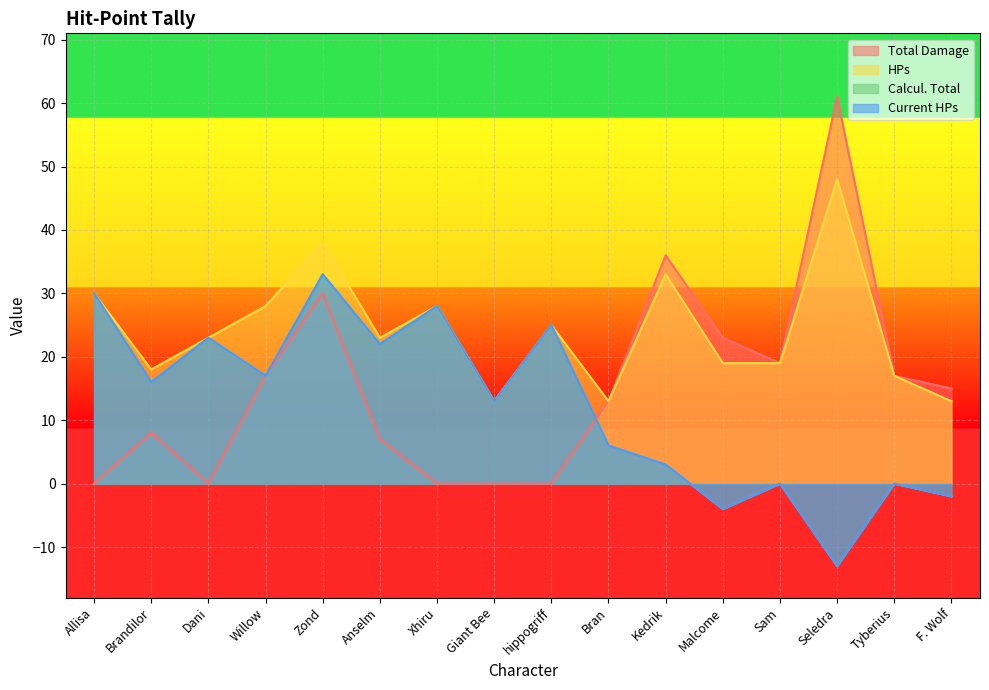

Which has a higher value, Sam or Zond?

Zond